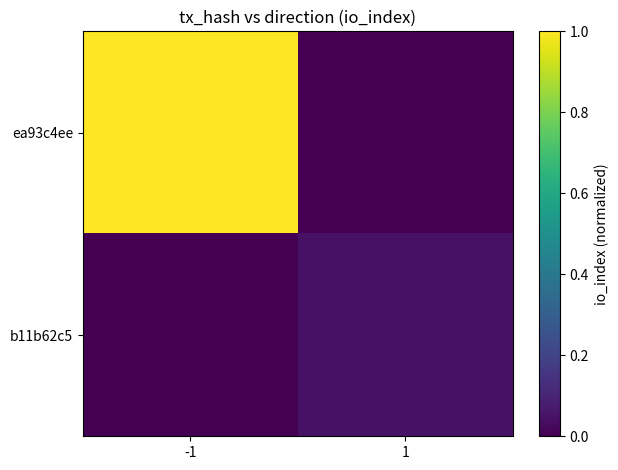

Between -1 and 1, which series saw the biggest shift?

ea93c4ee